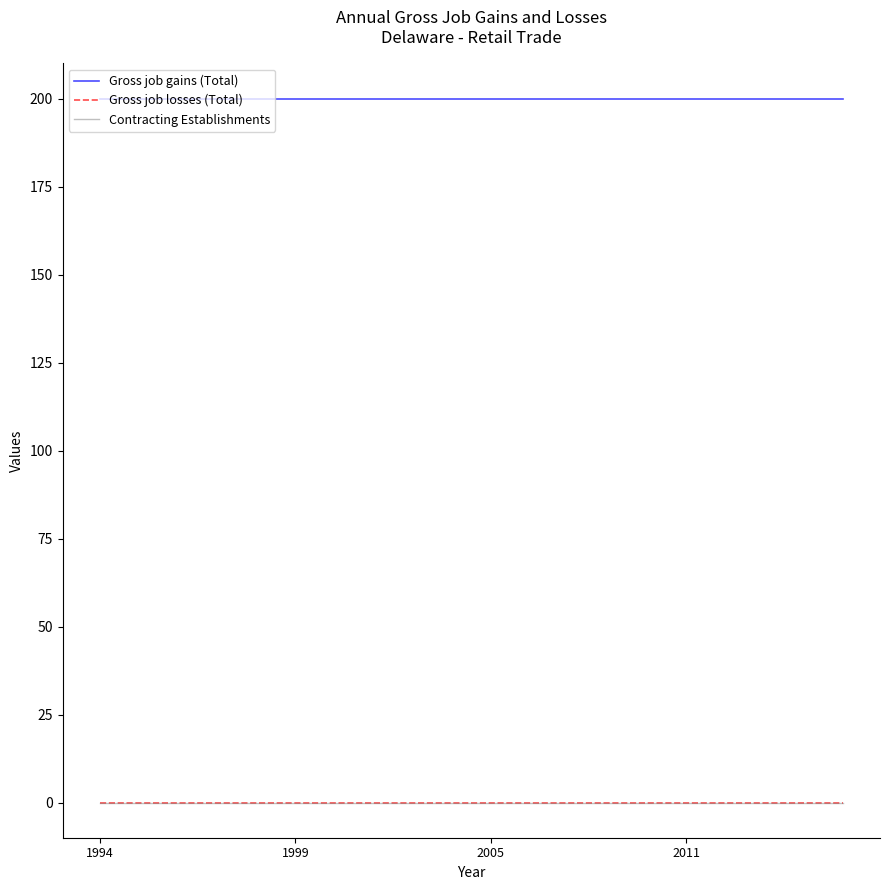

Does the chart display data point markers on the line(s)?

No